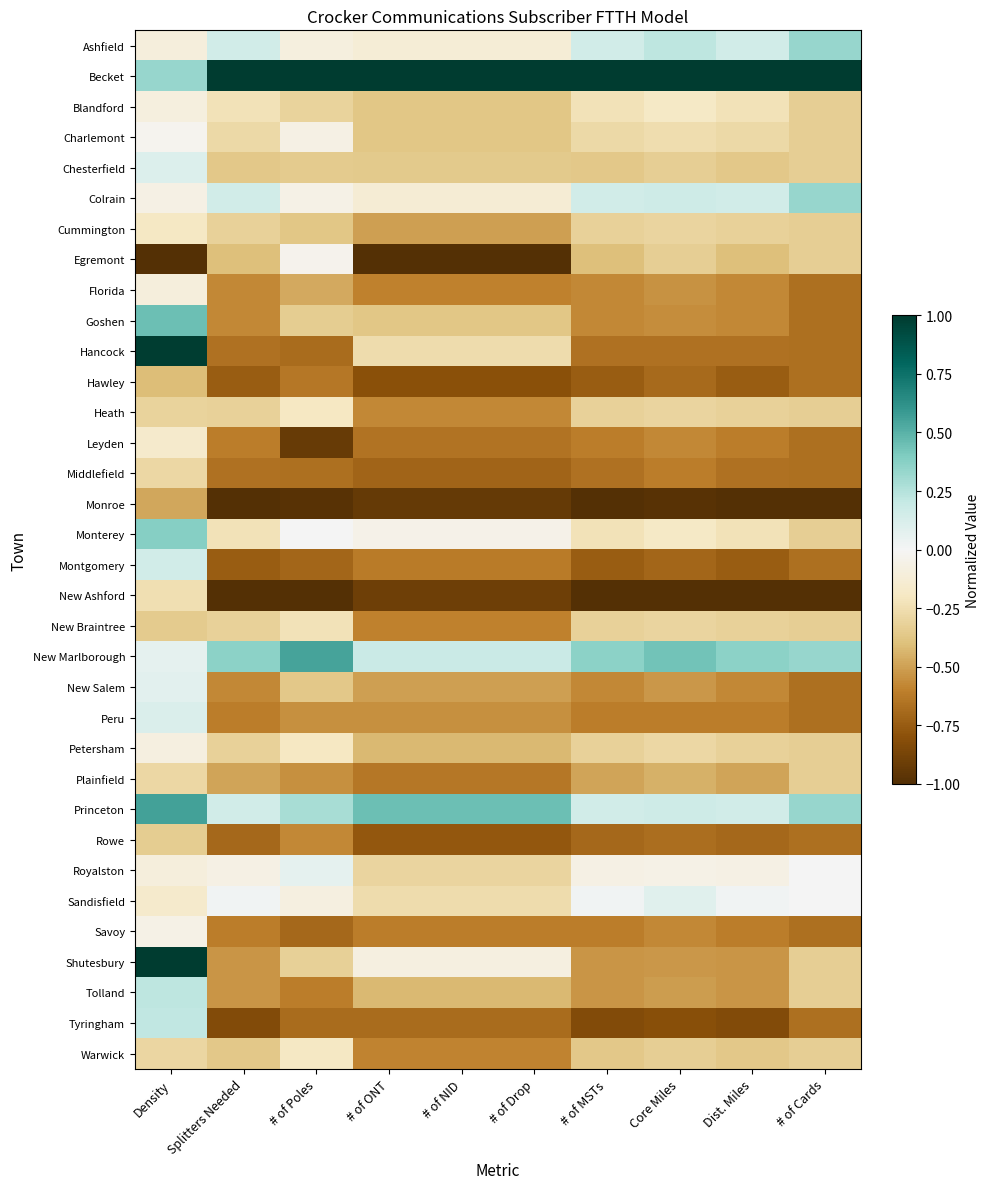

Which has a higher value, Core Miles or # of Poles?

Core Miles